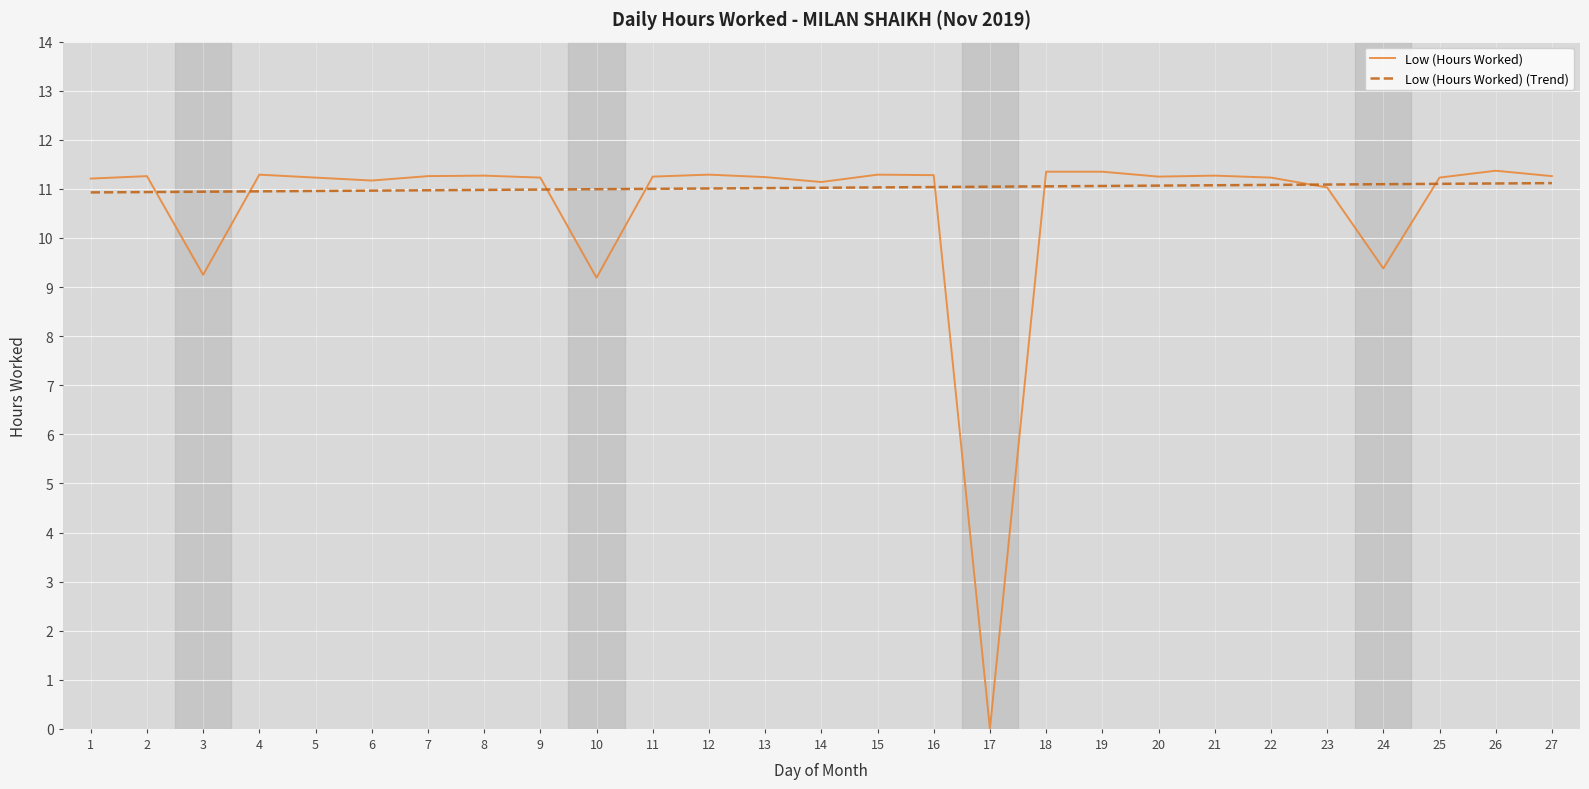

True or false: Low (Hours Worked) has more than 2 points higher than both neighbors.

True